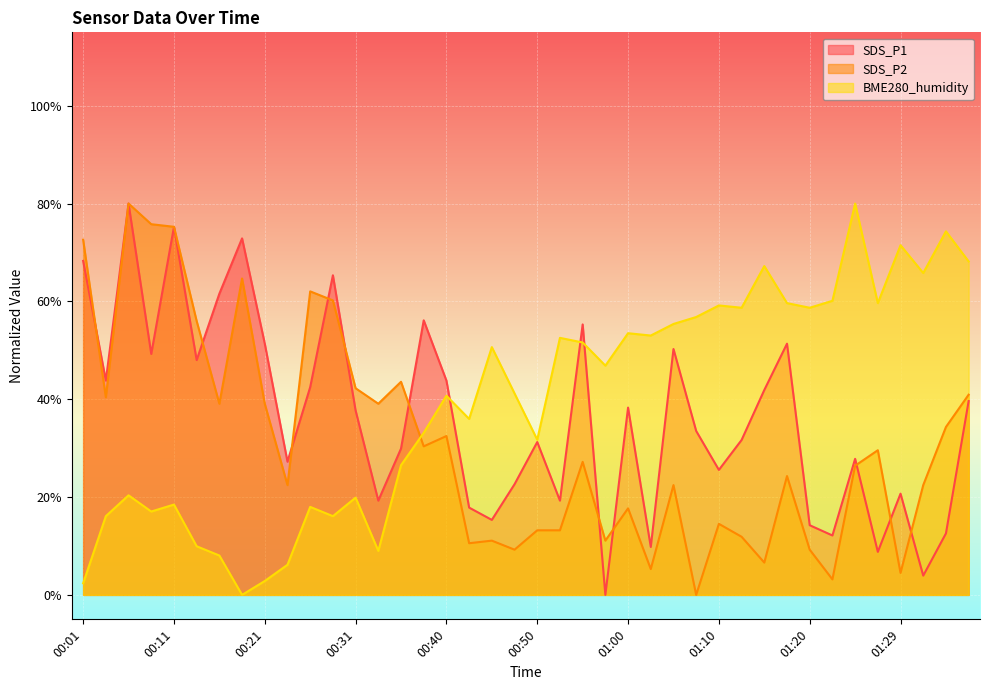

Reading left to right, what are all the values shown in this chart?

SDS_P1: 68.3	43.8	80.0	49.3	75.2	48.0	61.6	72.9	51.4	27.2	42.5	65.3	37.7	19.3	29.9	56.1	43.8	17.8	15.3	22.6	31.2	19.3	55.3	0.0	38.3	9.8	50.3	33.5	25.5	31.7	41.9	51.4	14.2	12.1	27.8	8.8	20.7	3.9	12.6	39.6
SDS_P2: 72.6	40.4	80.0	75.8	75.2	56.0	39.1	64.7	39.1	22.4	62.0	60.2	42.2	39.1	43.6	30.4	32.5	10.6	11.1	9.2	13.2	13.2	27.2	11.1	17.7	5.3	22.4	0.0	14.5	11.9	6.6	24.3	9.2	3.2	26.4	29.6	4.5	22.4	34.3	40.9
BME280_humidity: 2.4	16.1	20.4	17.0	18.5	9.9	8.0	0.0	2.8	6.2	18.0	16.1	19.9	9.0	26.5	33.1	40.7	36.0	50.7	41.2	31.7	52.5	51.6	46.9	53.5	53.0	55.4	56.8	59.2	58.7	67.2	59.6	58.7	60.1	80.0	59.6	71.5	65.8	74.3	68.2